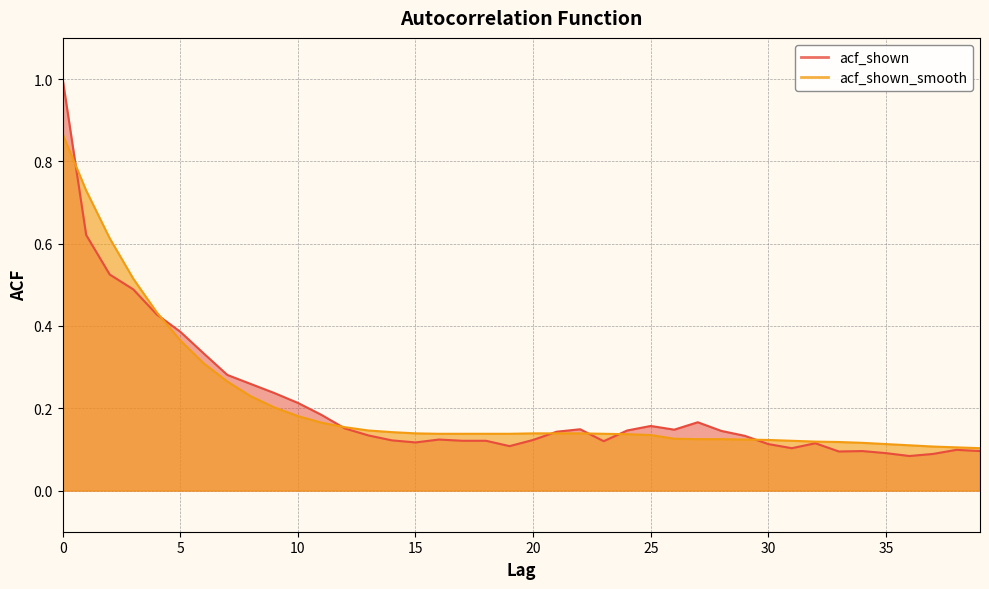

How many lines are shown in the chart?

2